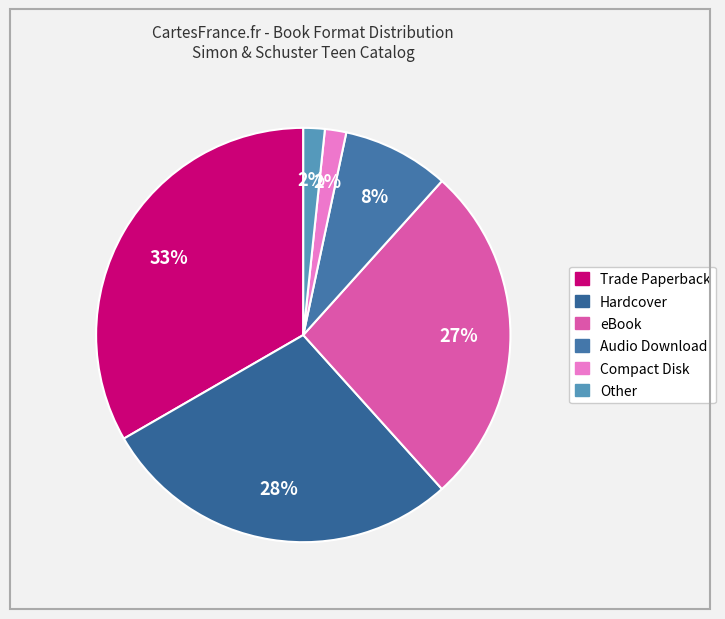

What is the smallest slice in the pie chart?

Compact Disk